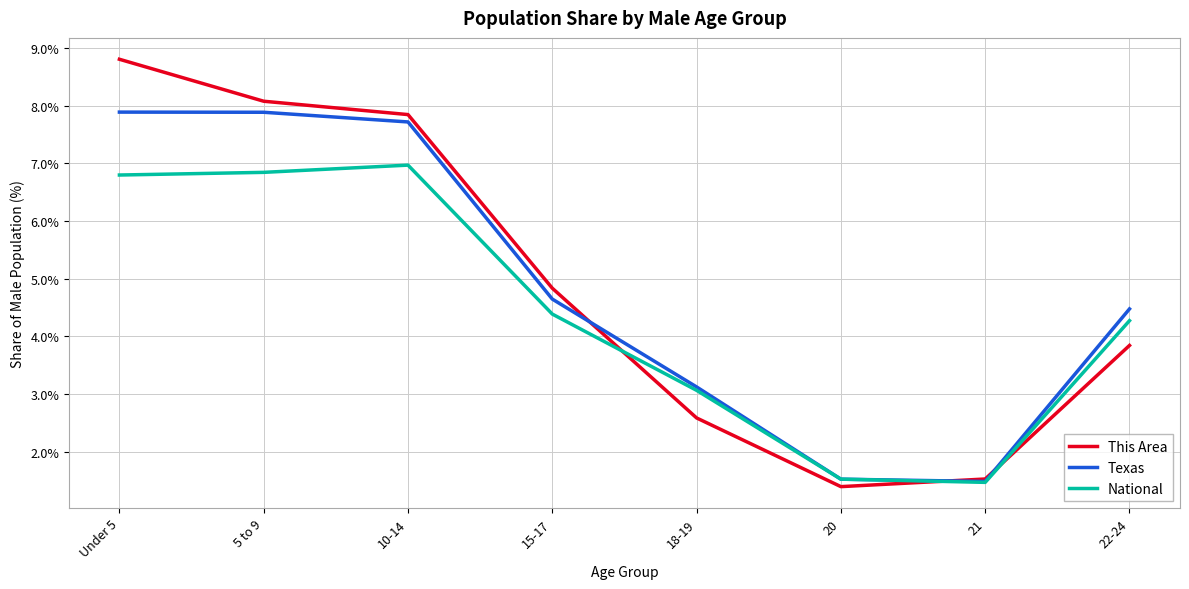

What is the total value across all series at 21?

4.5